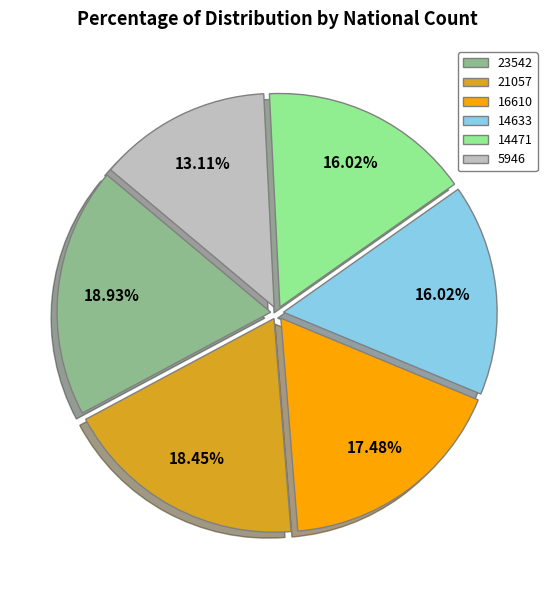

Between 23542 and 14633, which is larger?

23542